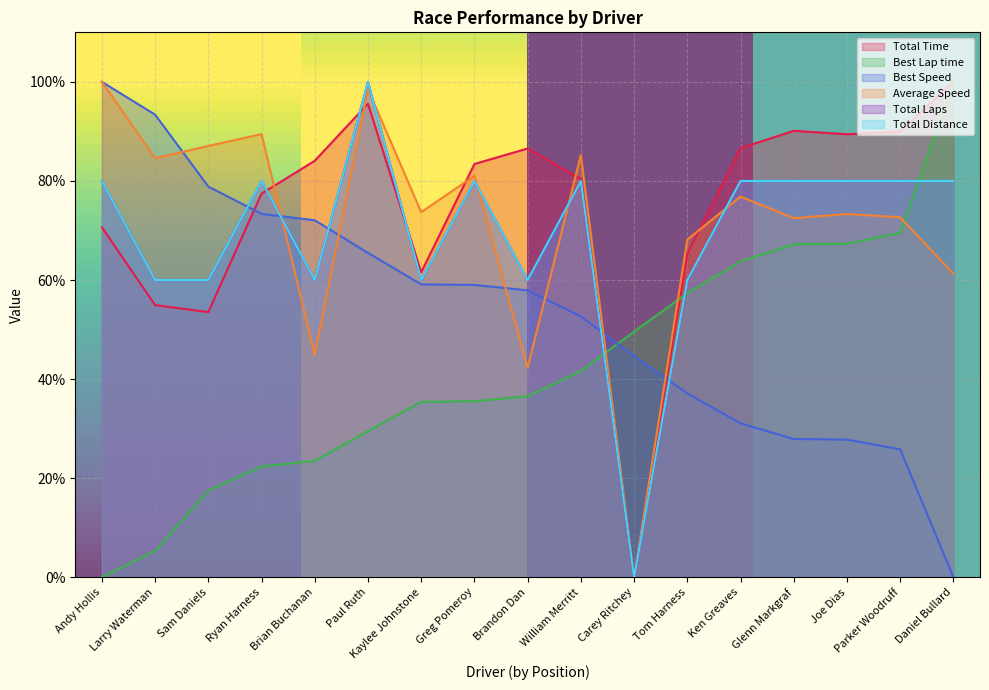

What is the difference between the second highest and minimum values in the Best Lap time series?

69.5